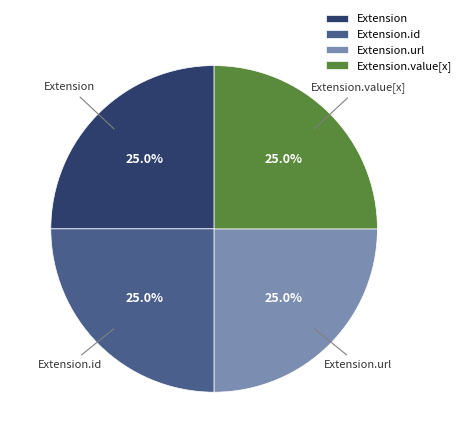

Approximately how many times larger is the value at Extension.id compared to Extension.value[x]?

1.0